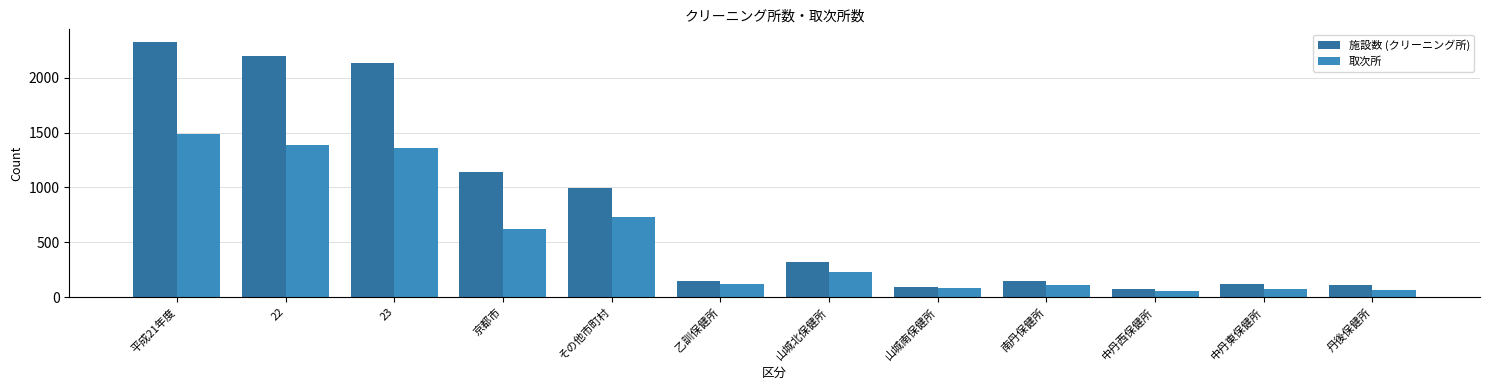

What is the average value of the 取次所 series?

527